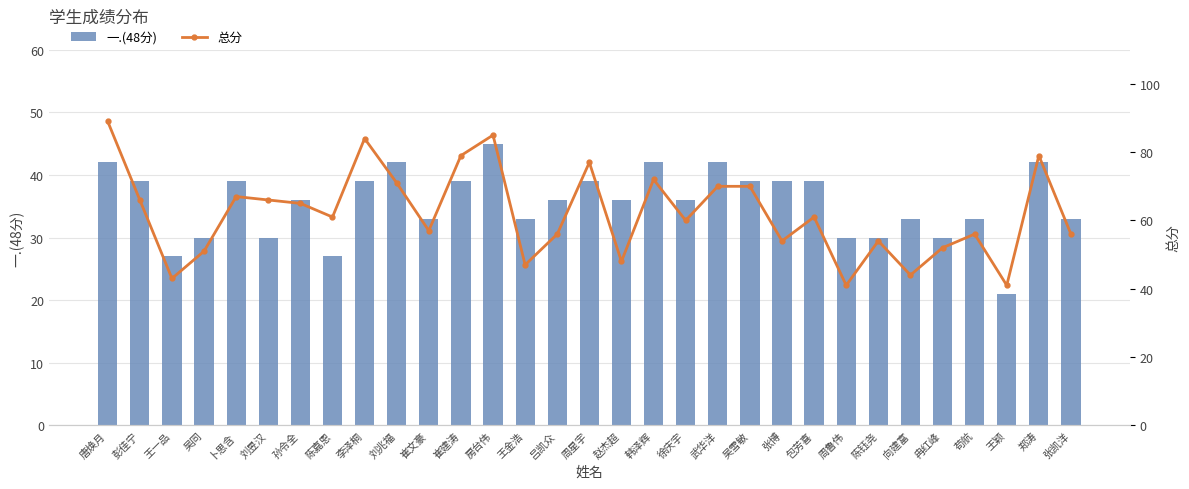

Where does the 一.(48分) series first go above 36?

唐焕月